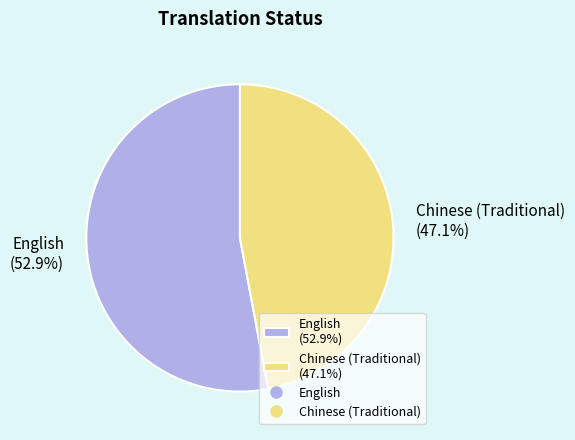

True or false: Chinese (Traditional) accounts for 38% of the total.

False